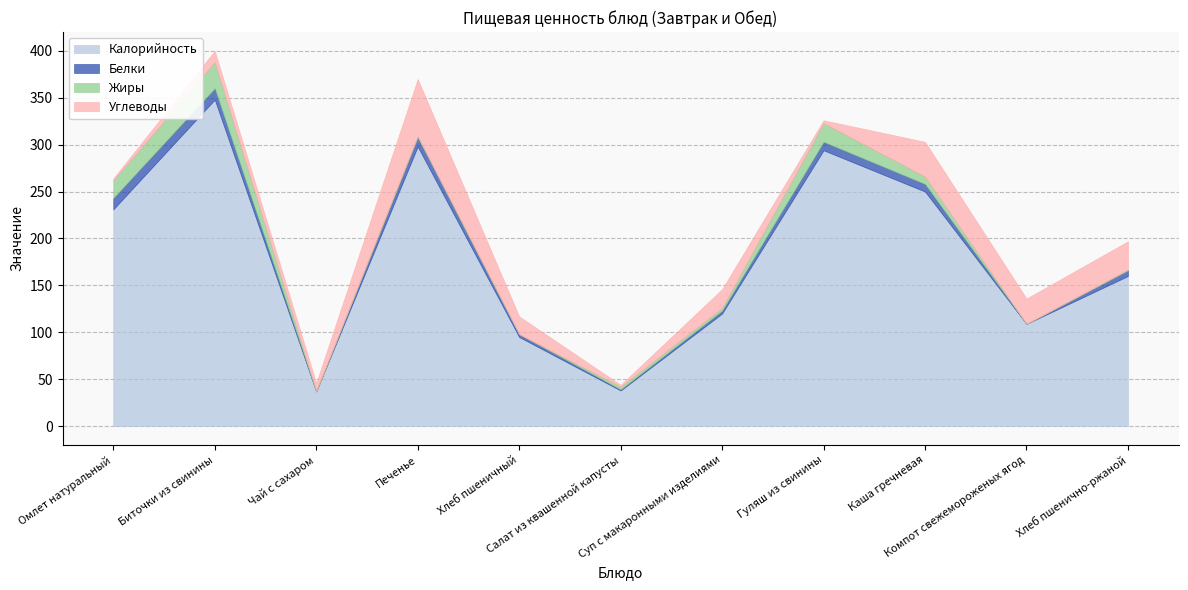

What is the label of the 8th point from the right?

Печенье